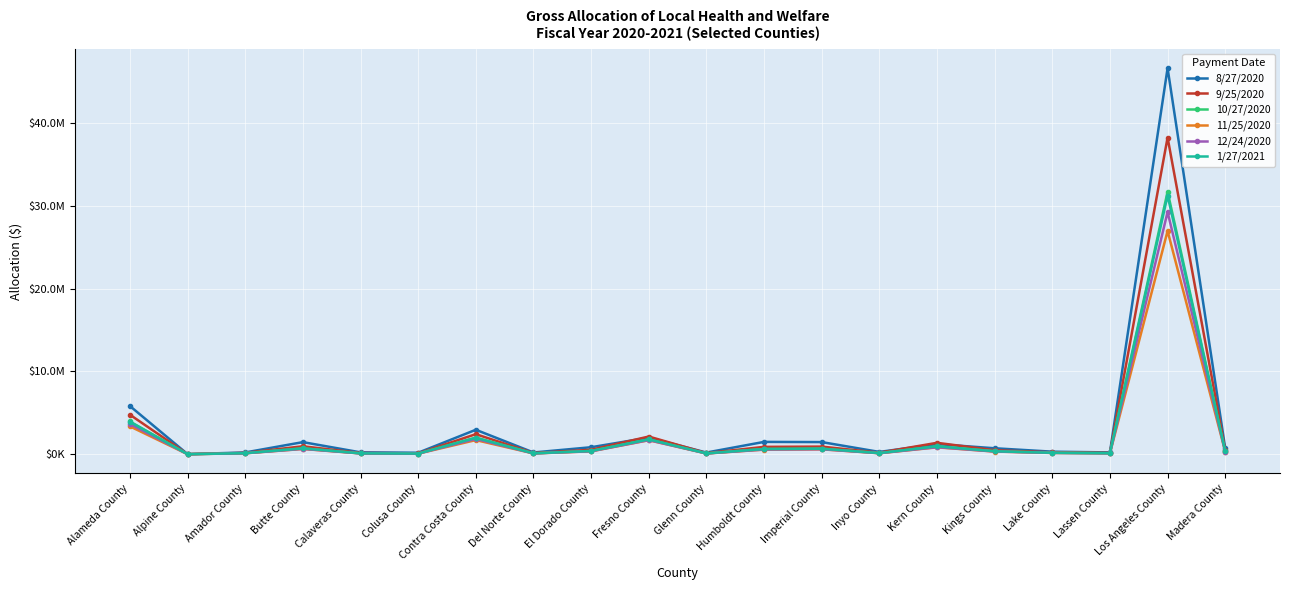

Rank the series by their maximum value, from lowest to highest.

11/25/2020, 12/24/2020, 1/27/2021, 10/27/2020, 9/25/2020, 8/27/2020